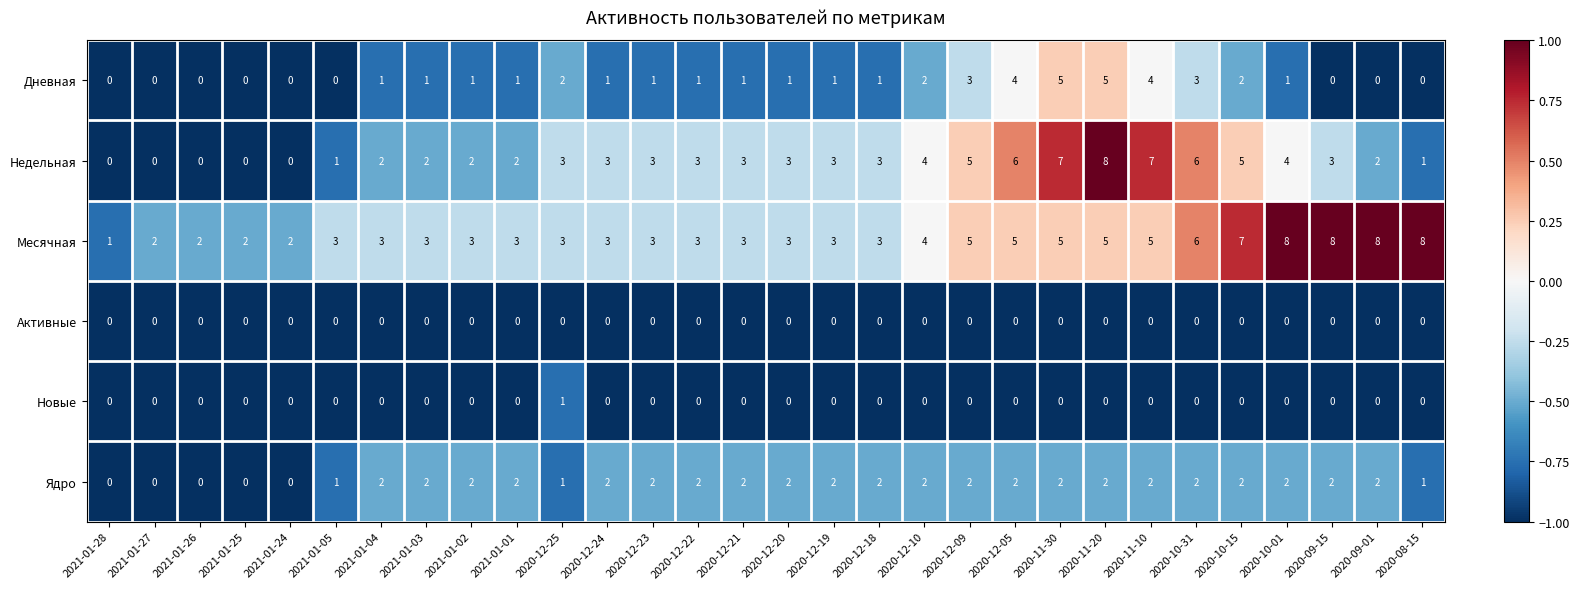

Where is Месячная nearest to the value 4?

2020-12-10